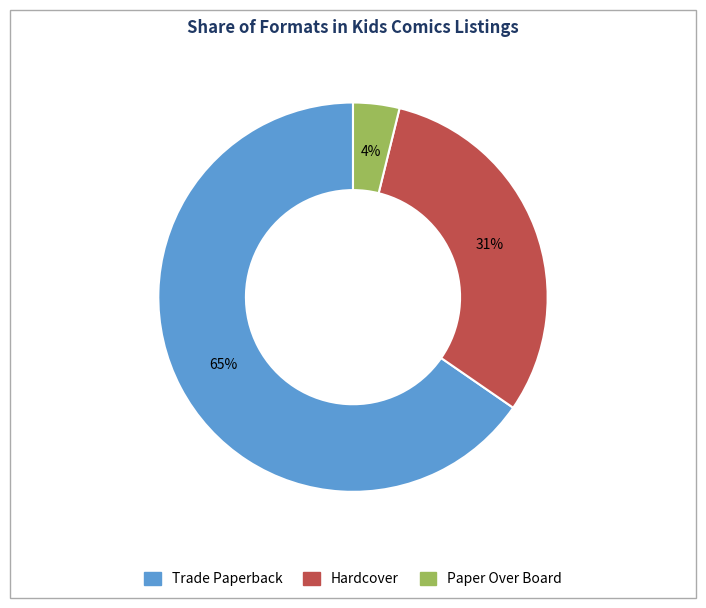

To the nearest percent, what is the difference between the Paper Over Board and Hardcover slice percentages?

27%